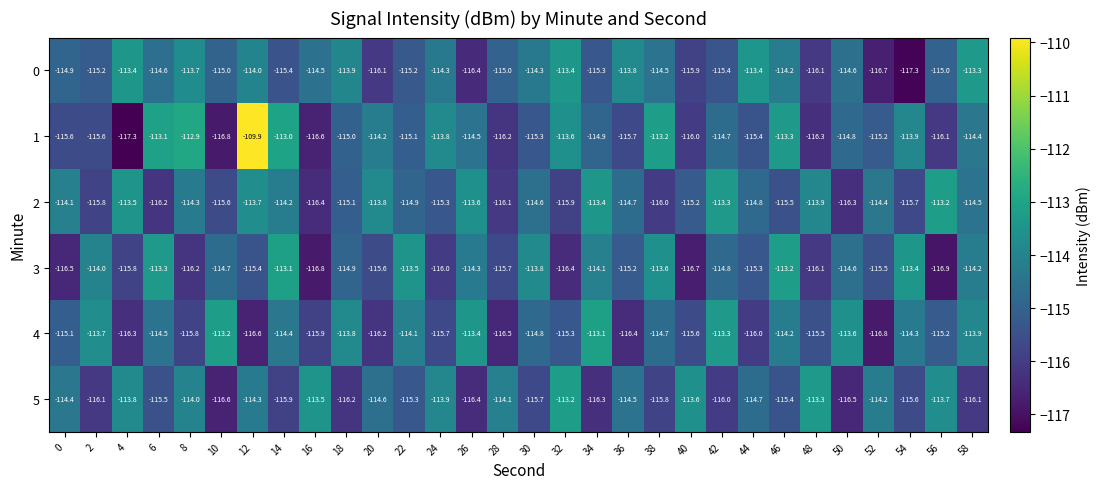

What is the highest value of the 0 series?

-113.3